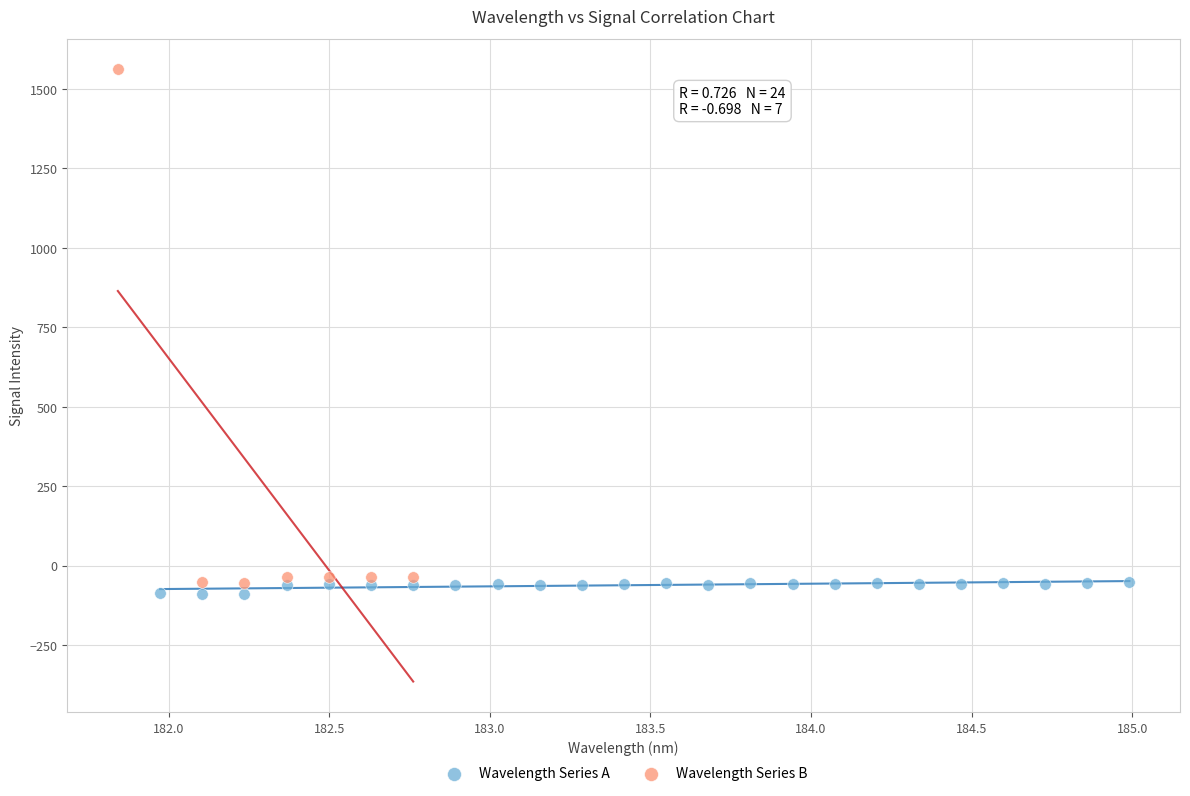

Which series reaches the minimum Y coordinate?

Wavelength Series A